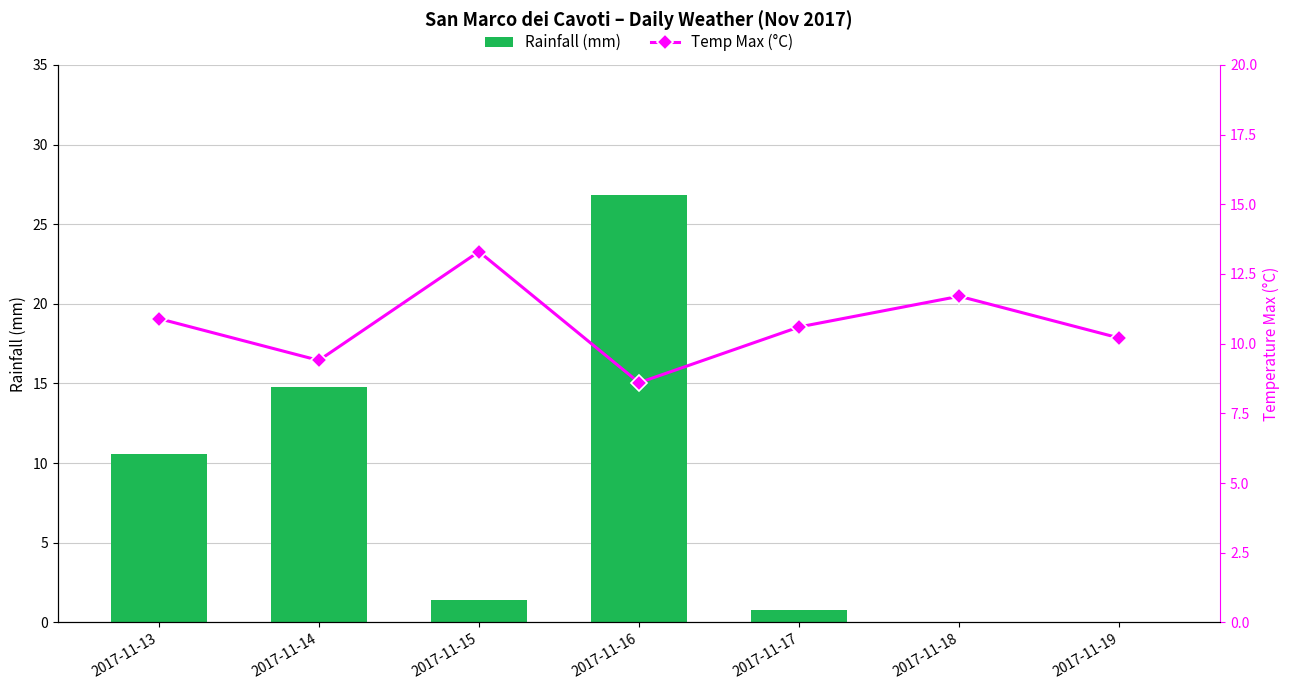

What is the difference between the maximum and minimum values in the Rainfall (mm) series?

26.8